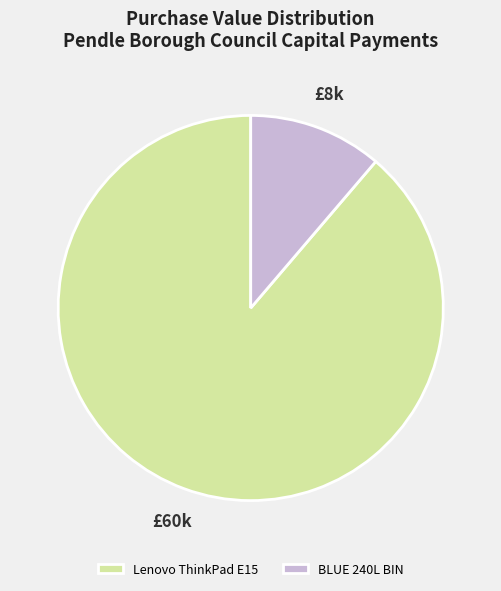

What is the ratio of the value at BLUE 240L BIN to the value at Lenovo ThinkPad E15?

0.1